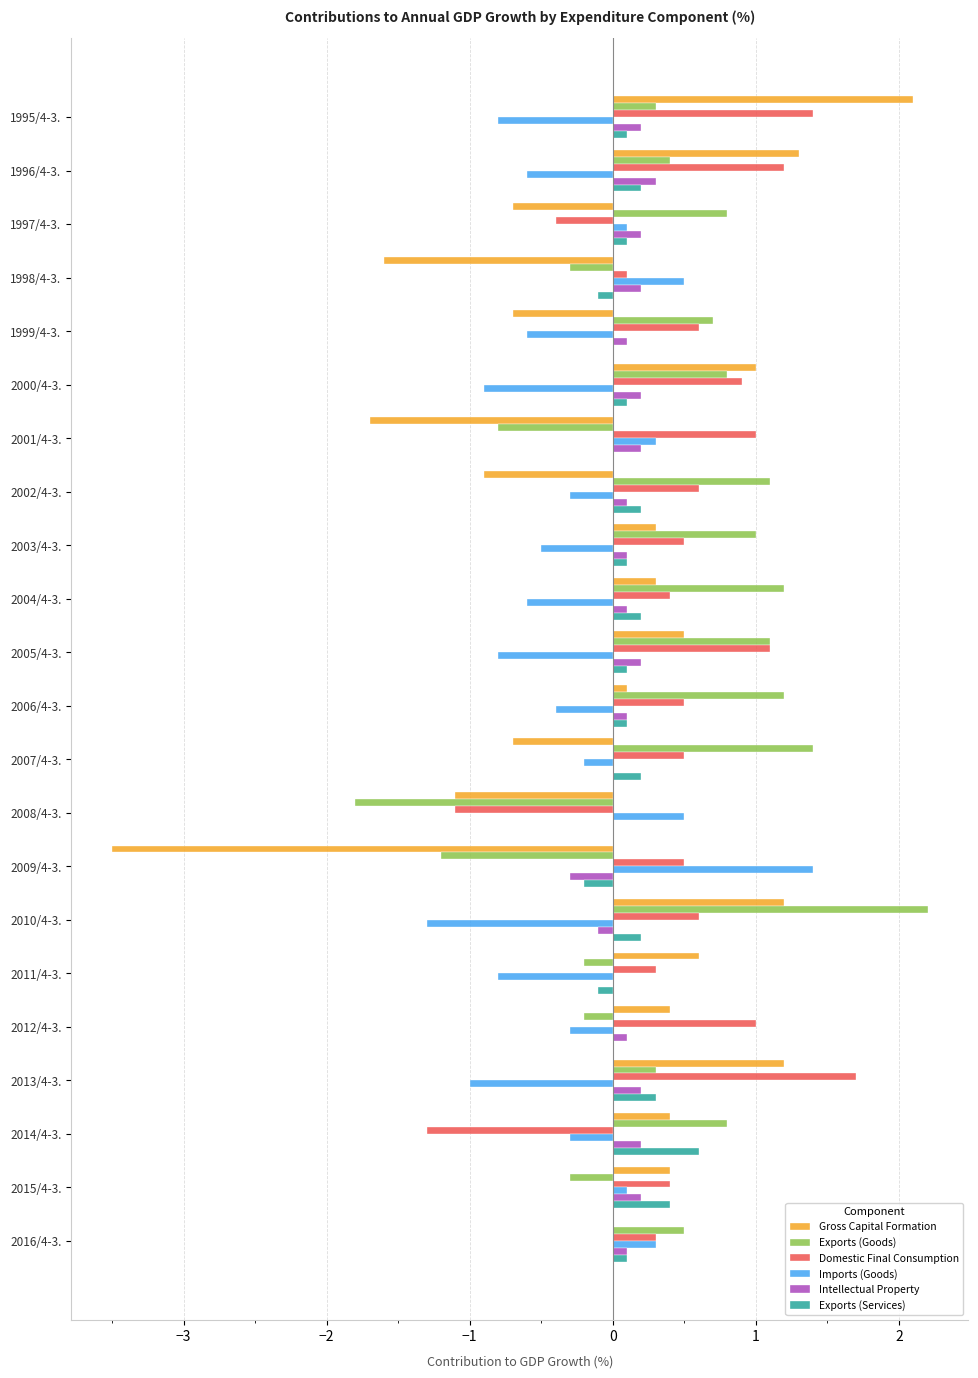

At which label does Domestic Final Consumption reach its peak?

2013/4-3.